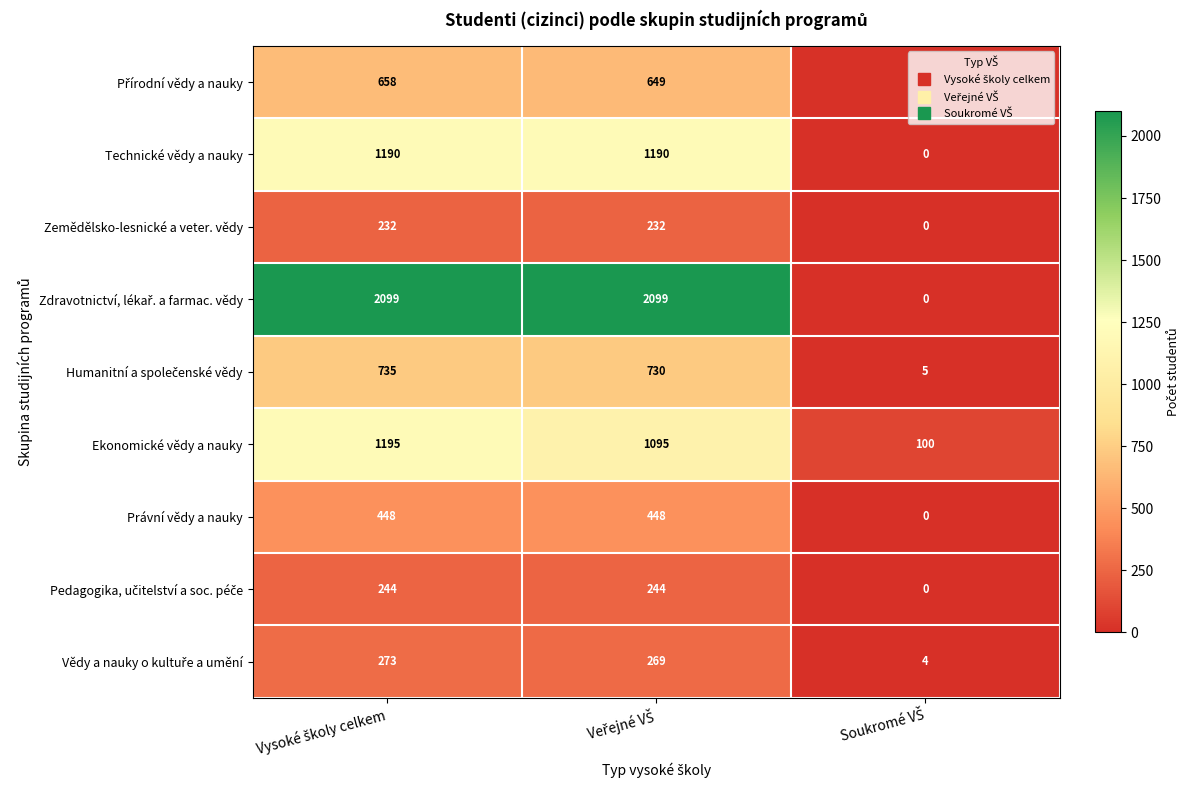

Count the Zemědělsko-lesnické a veter. vědy values in the range 0 to 232.

3